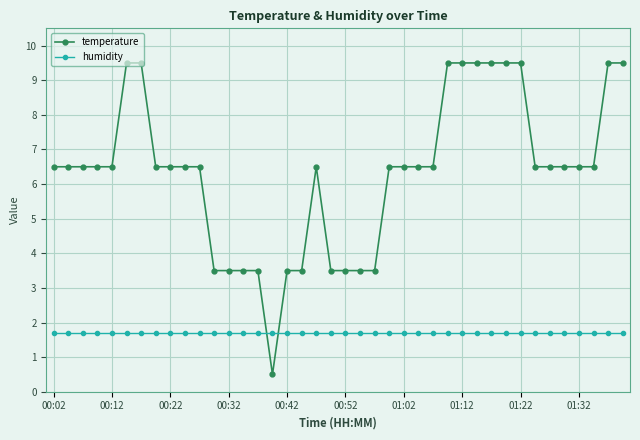

Which series has the largest total across all categories?

temperature